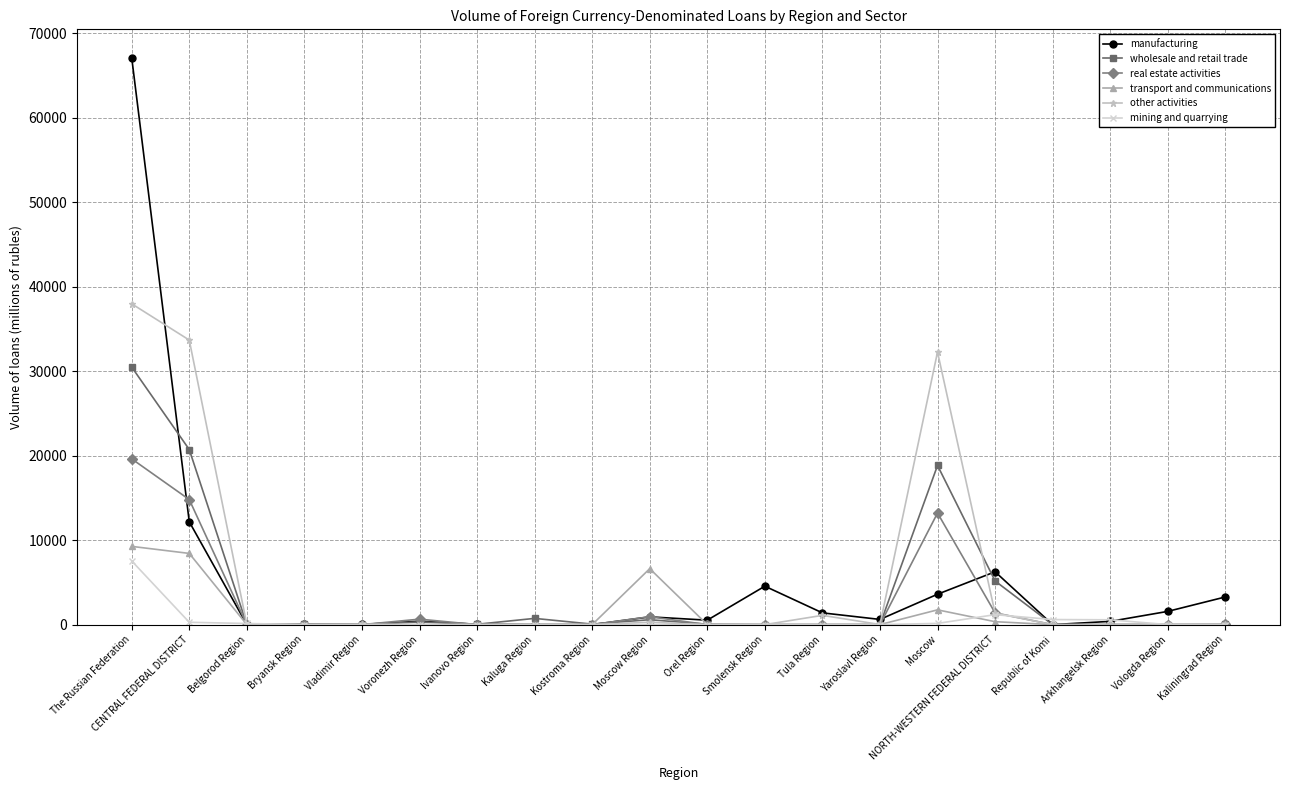

Does the chart have visible grid lines?

Yes